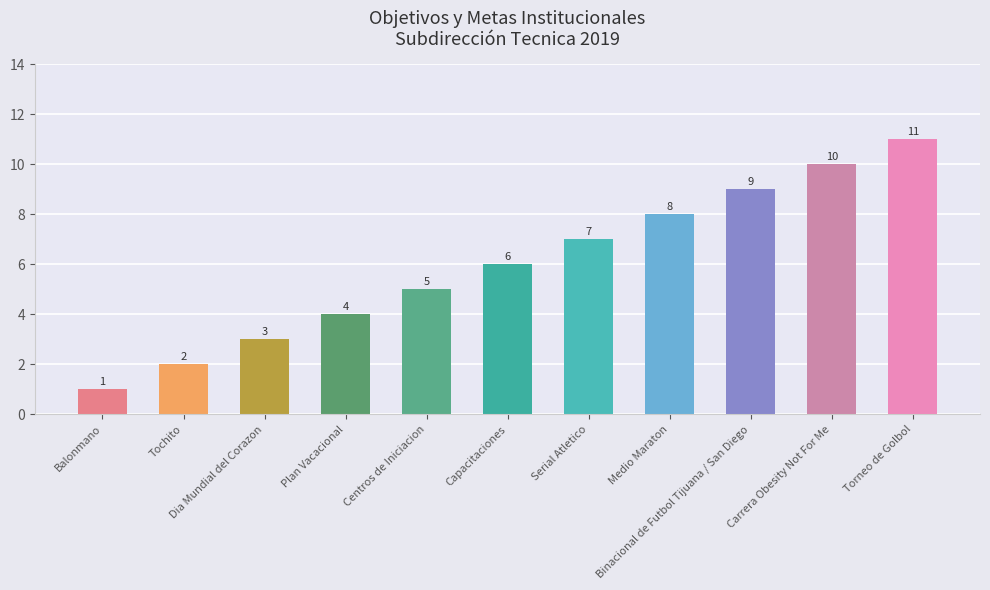

Are the bars horizontal?

No